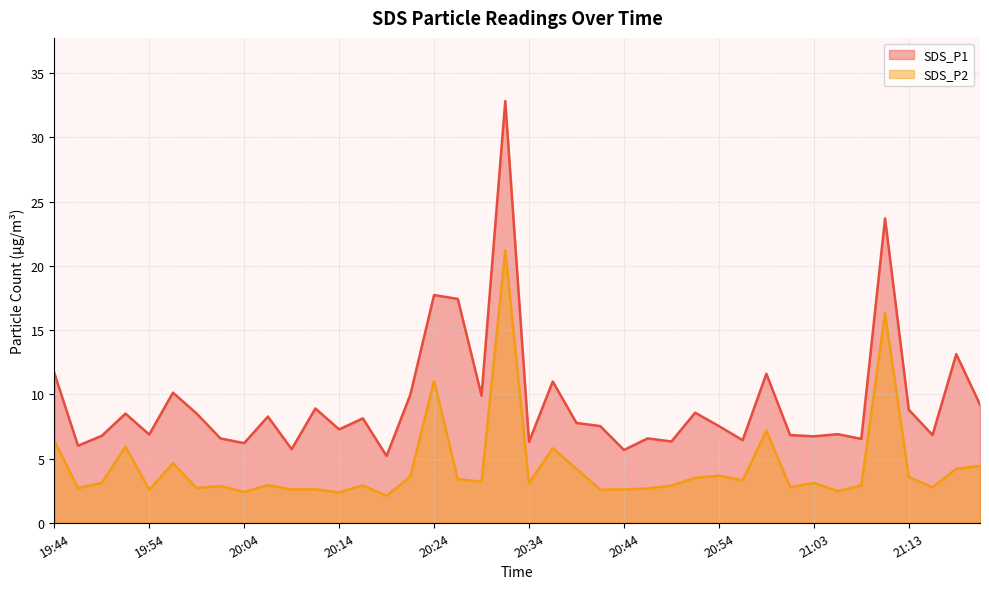

Which series has the largest total across all categories?

SDS_P1